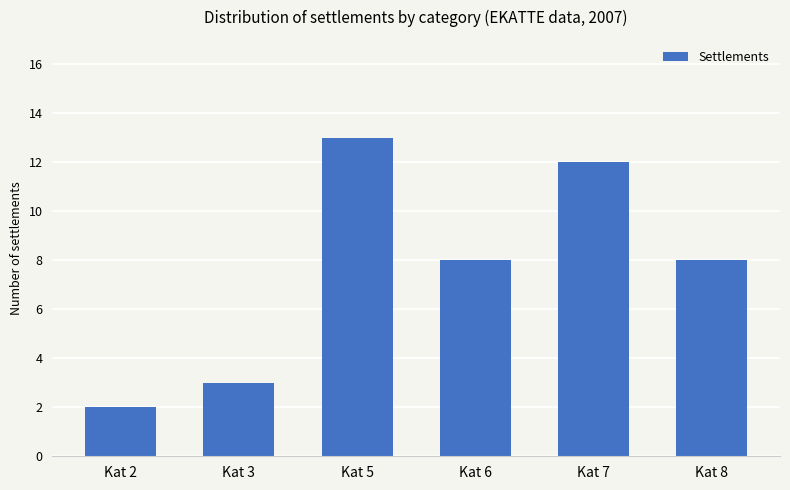

What is the sum of all values?

46